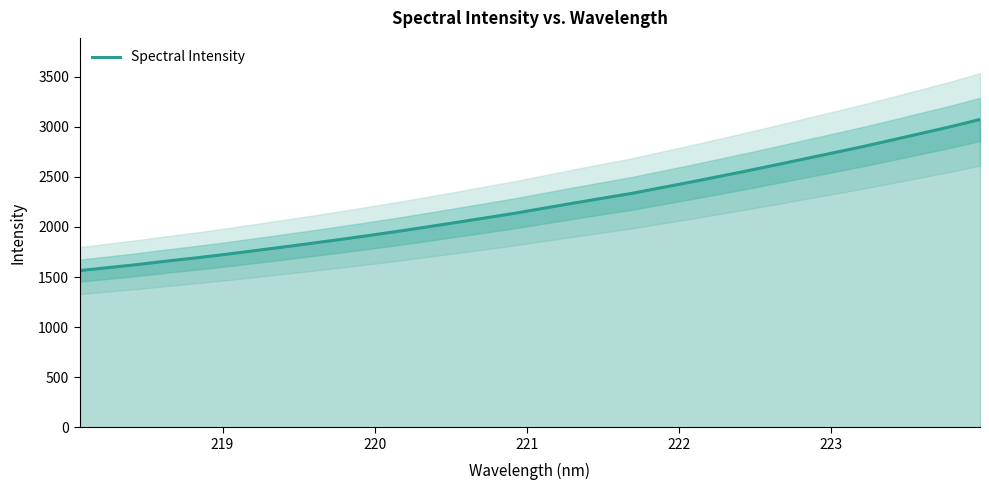

What is the lowest value of the Spectral Intensity series?

1564.2